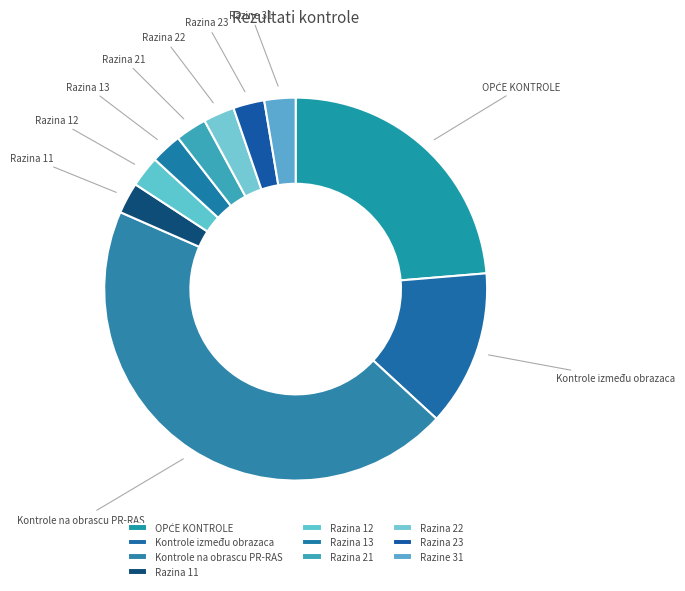

True or false: Razina 21 accounts for 12% of the total.

False